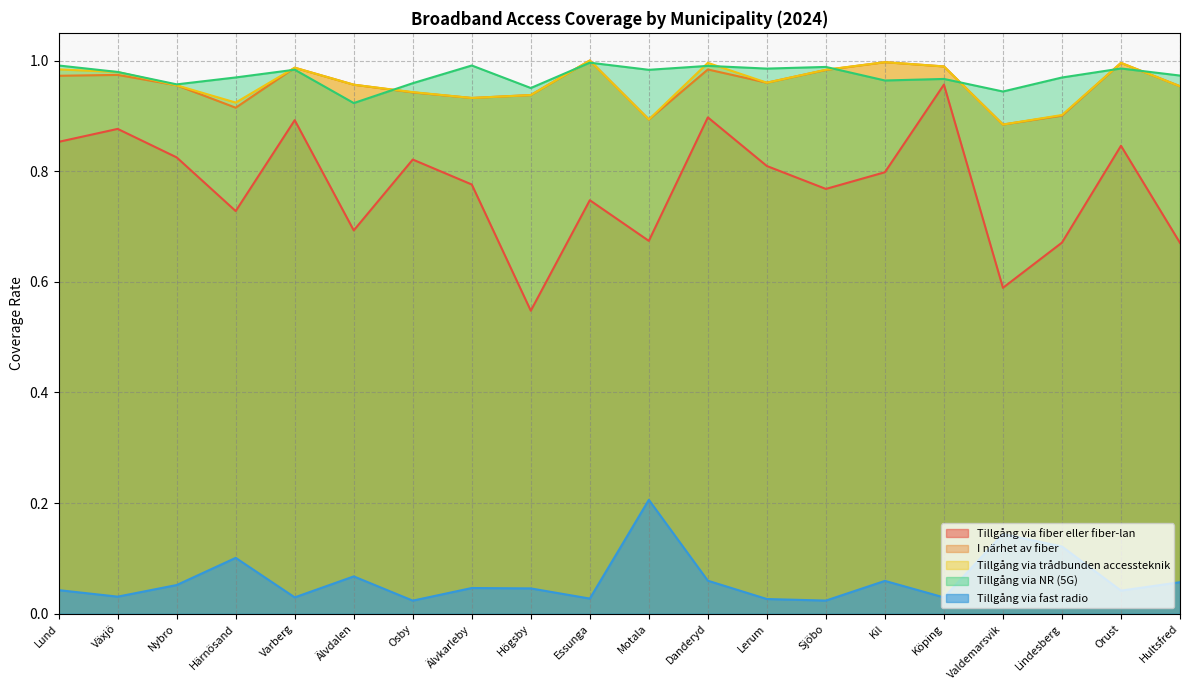

True or false: Tillgång via trådbunden accessteknik and Tillgång via fiber eller fiber-lan intersect in this chart.

False